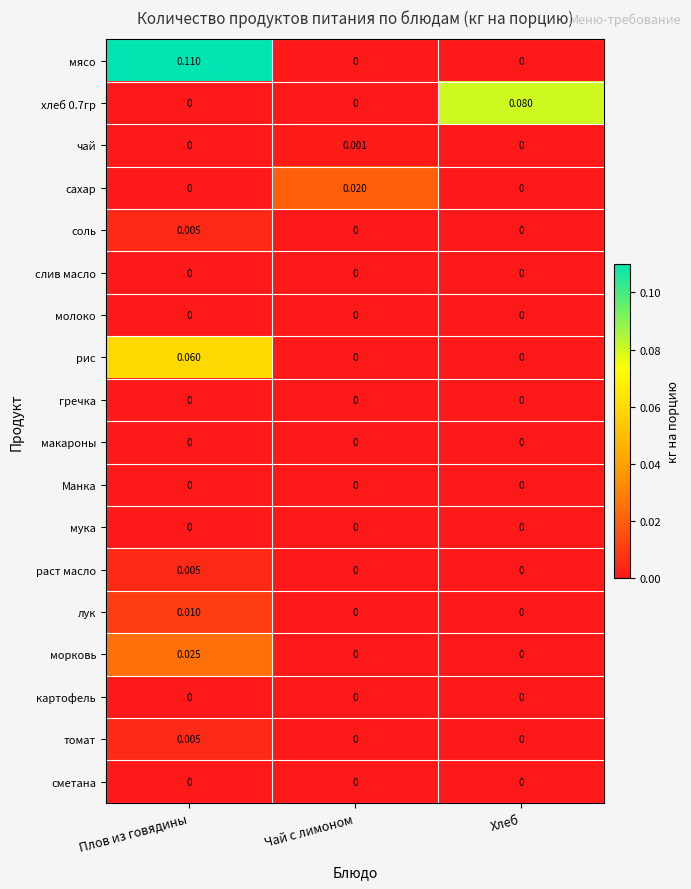

Which series changed the most between Плов из говядины and Чай с лимоном?

мясо